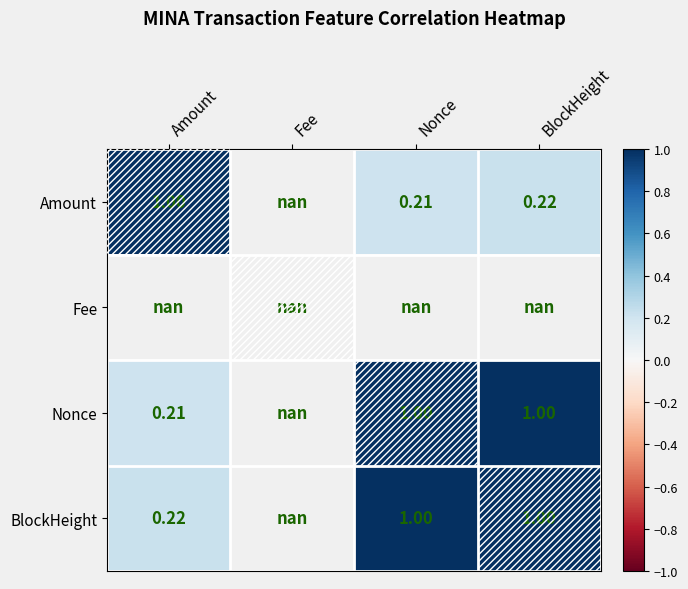

At which label is Amount closest to 0?

Nonce